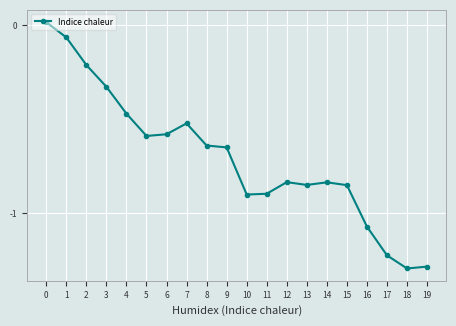

What is the sum of all values?

-14.1